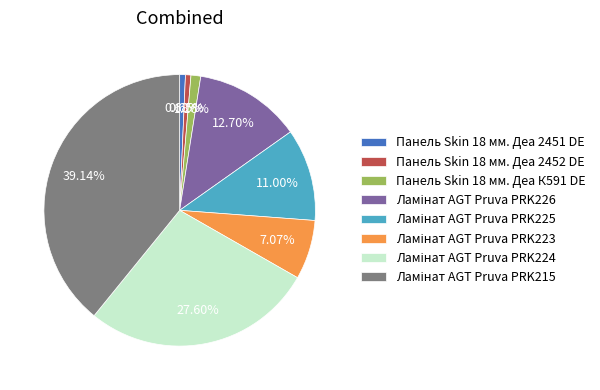

Count the number of slices in the pie.

8